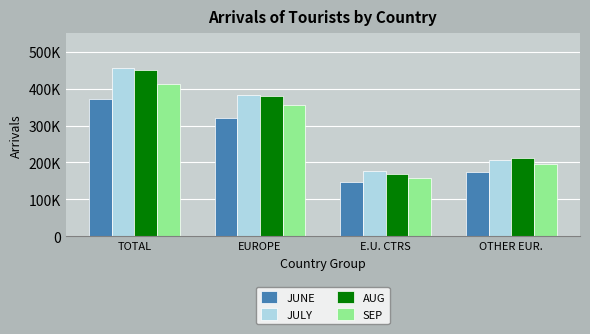

At which category is the sum across all series the highest?

TOTAL